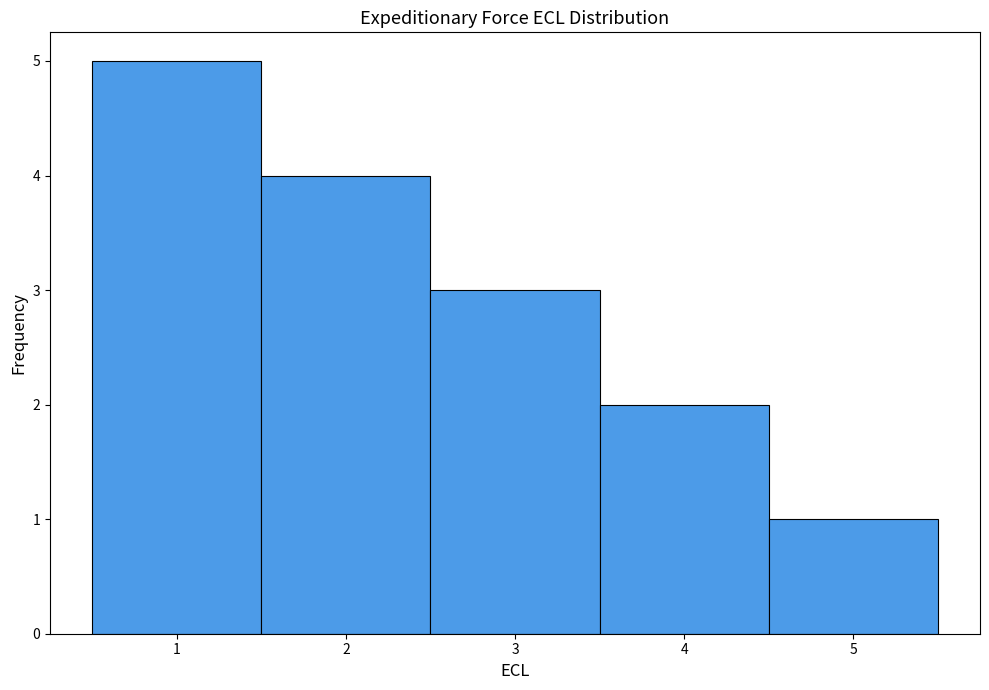

Reading left to right, list every bar in this chart as the range it spans on the x-axis followed by its height. The values are not printed on the chart, so give them approximately, as read against the axis.

0.5 to 1.5: 5
1.5 to 2.5: 4
2.5 to 3.5: 3
3.5 to 4.5: 2
4.5 to 5.5: 1